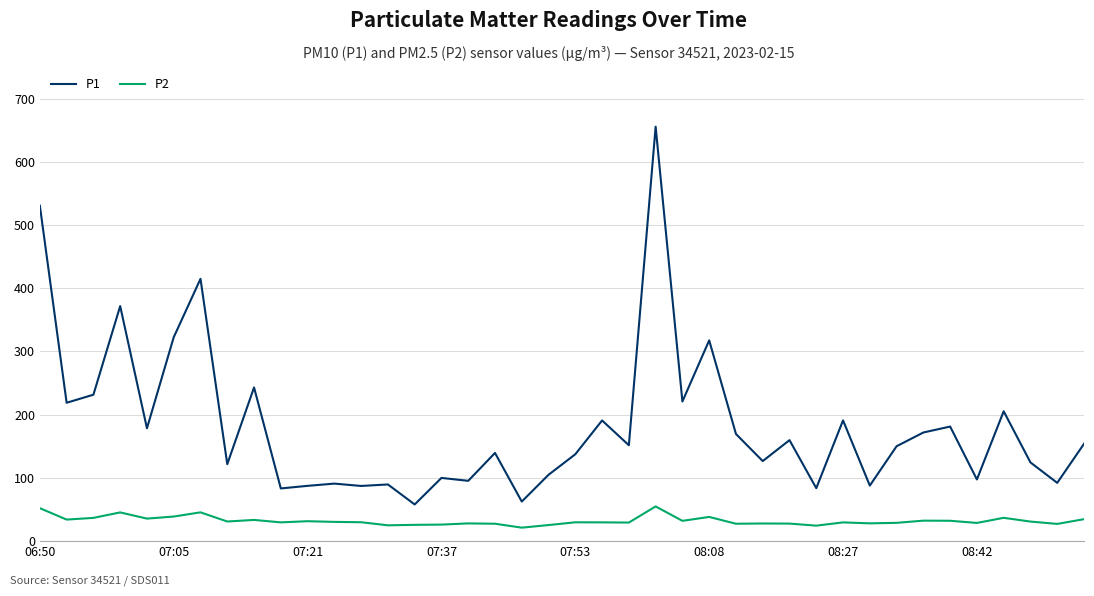

Which series has the largest total across all categories?

P1